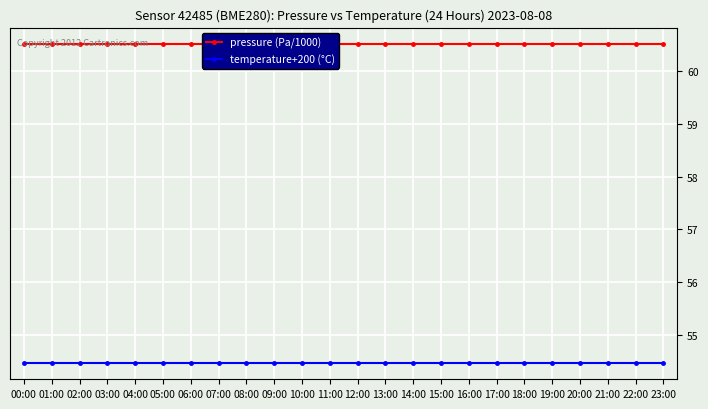

What position from the right is 19:00?

5